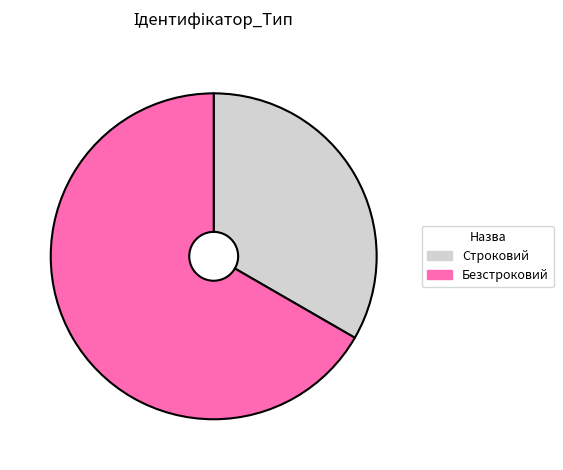

Do Строковий and Безстроковий together represent more than half of the pie?

Yes